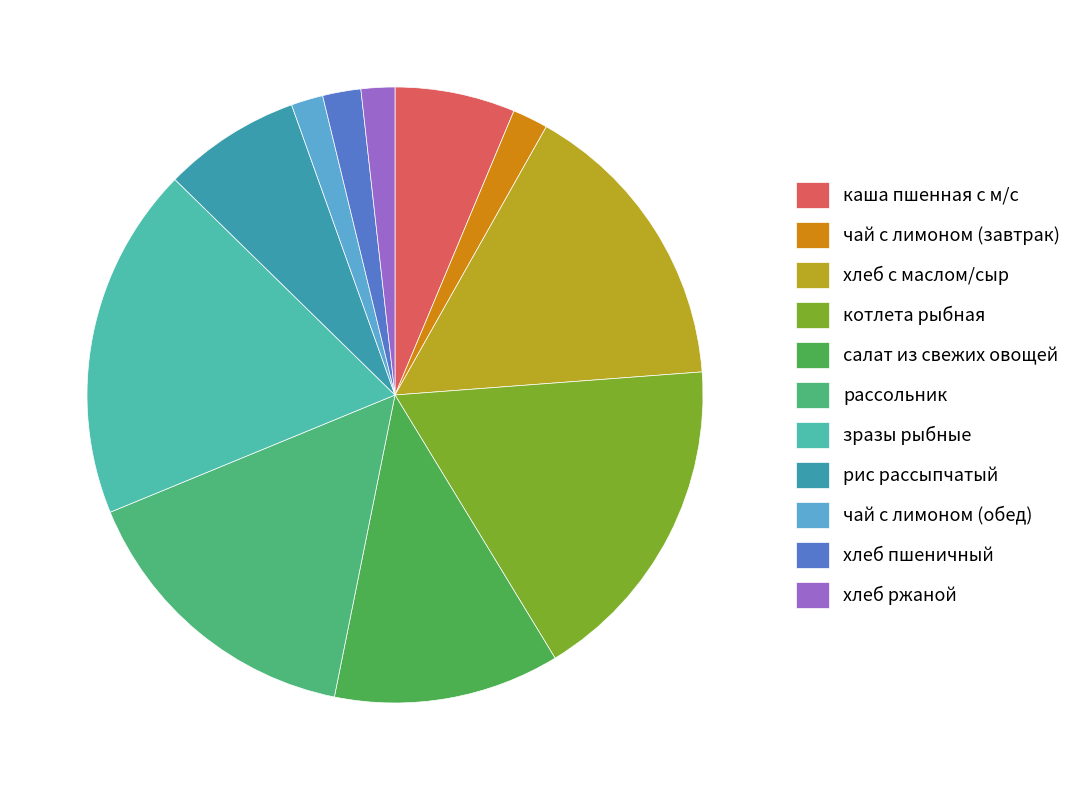

Is it true that рис рассыпчатый is 7% of the pie?

True